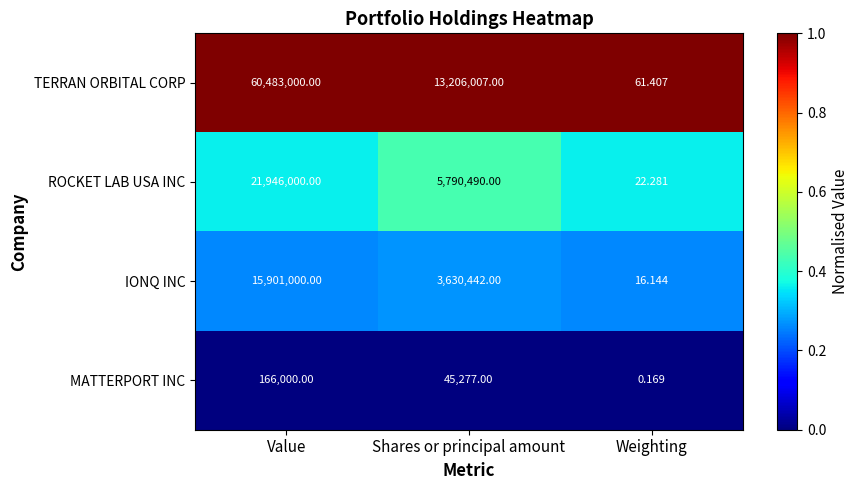

At which category is the sum across all series the highest?

Value